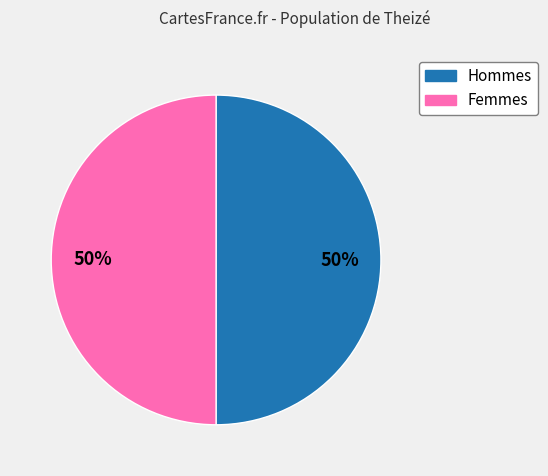

How many slices are in this pie chart?

2